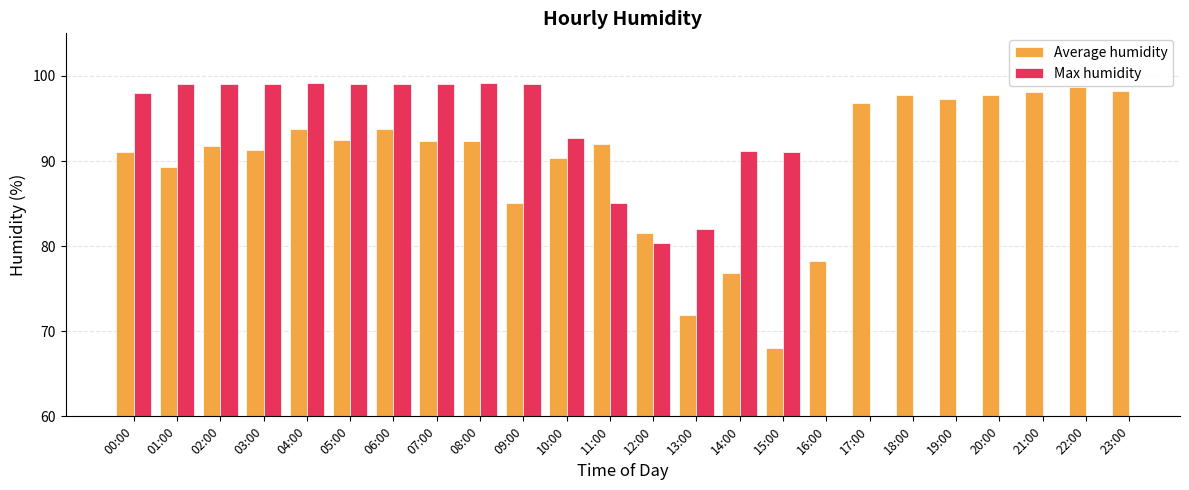

True or false: Max humidity has a value of 99.1 at 07:00.

True